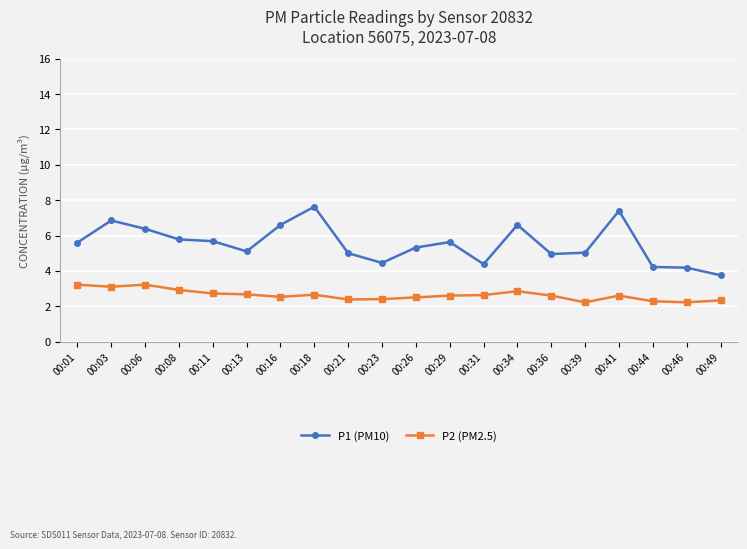

Is it true that P1 (PM10) equals 2.4 at 00:23?

False